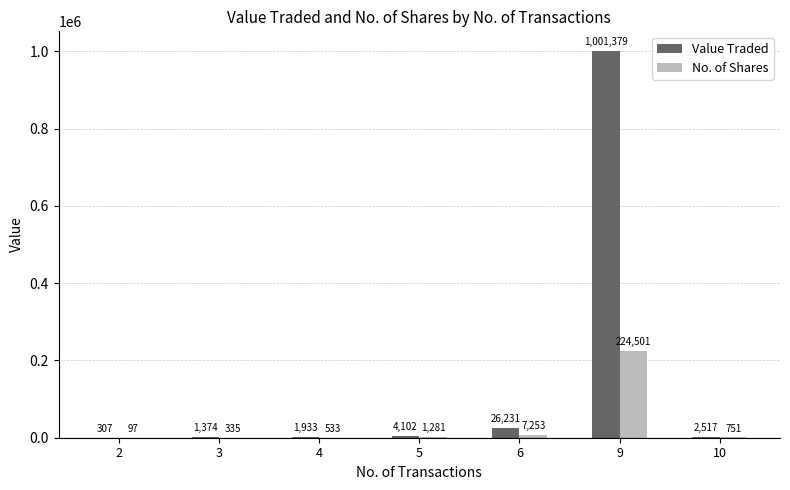

Where is No. of Shares nearest to the value 112299?

6